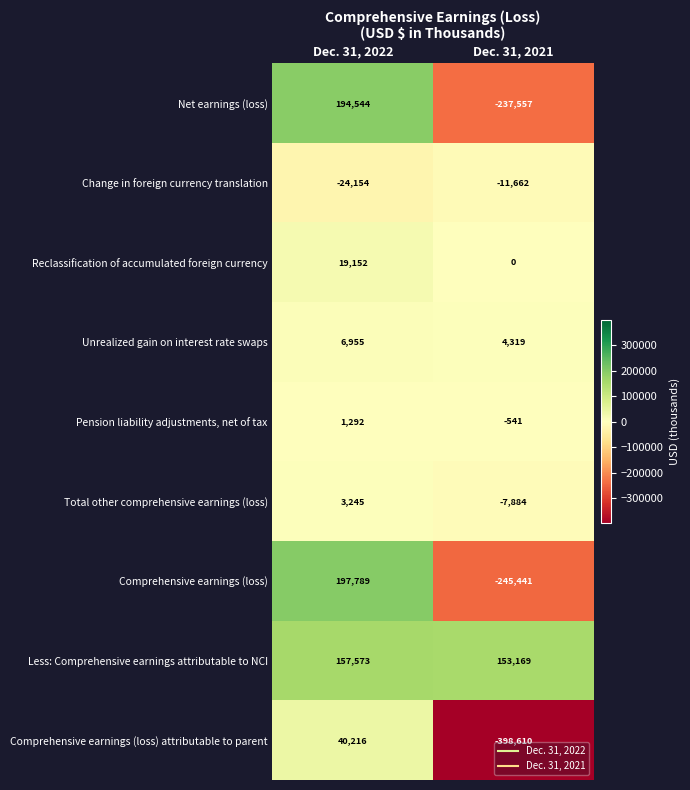

List the series in order of their peak value, highest first.

Comprehensive earnings (loss), Net earnings (loss), Less: Comprehensive earnings attributable to NCI, Comprehensive earnings (loss) attributable to parent, Reclassification of accumulated foreign currency, Unrealized gain on interest rate swaps, Total other comprehensive earnings (loss), Pension liability adjustments, net of tax, Change in foreign currency translation